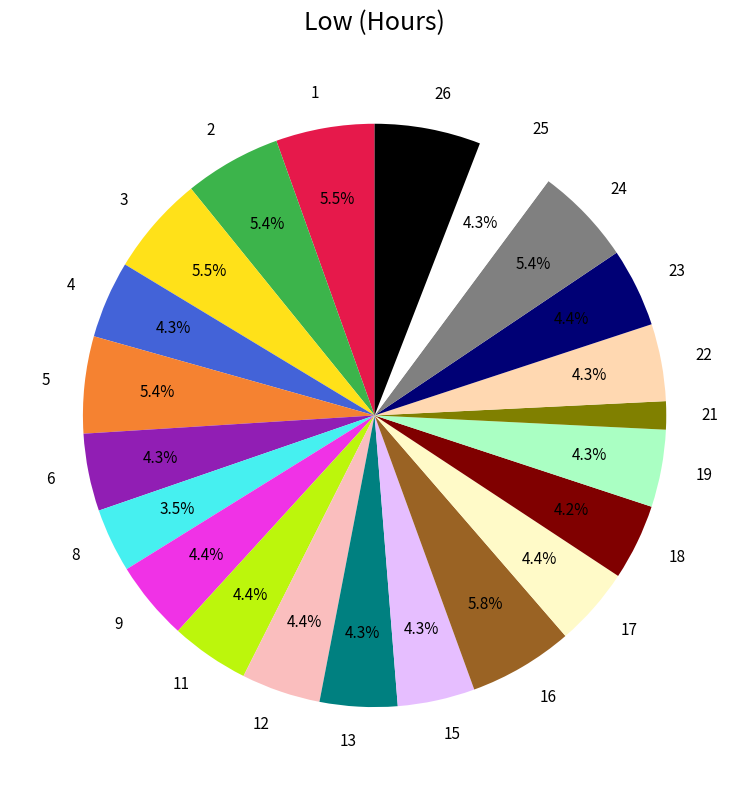

Is there any slice that represents more than half of the pie?

No